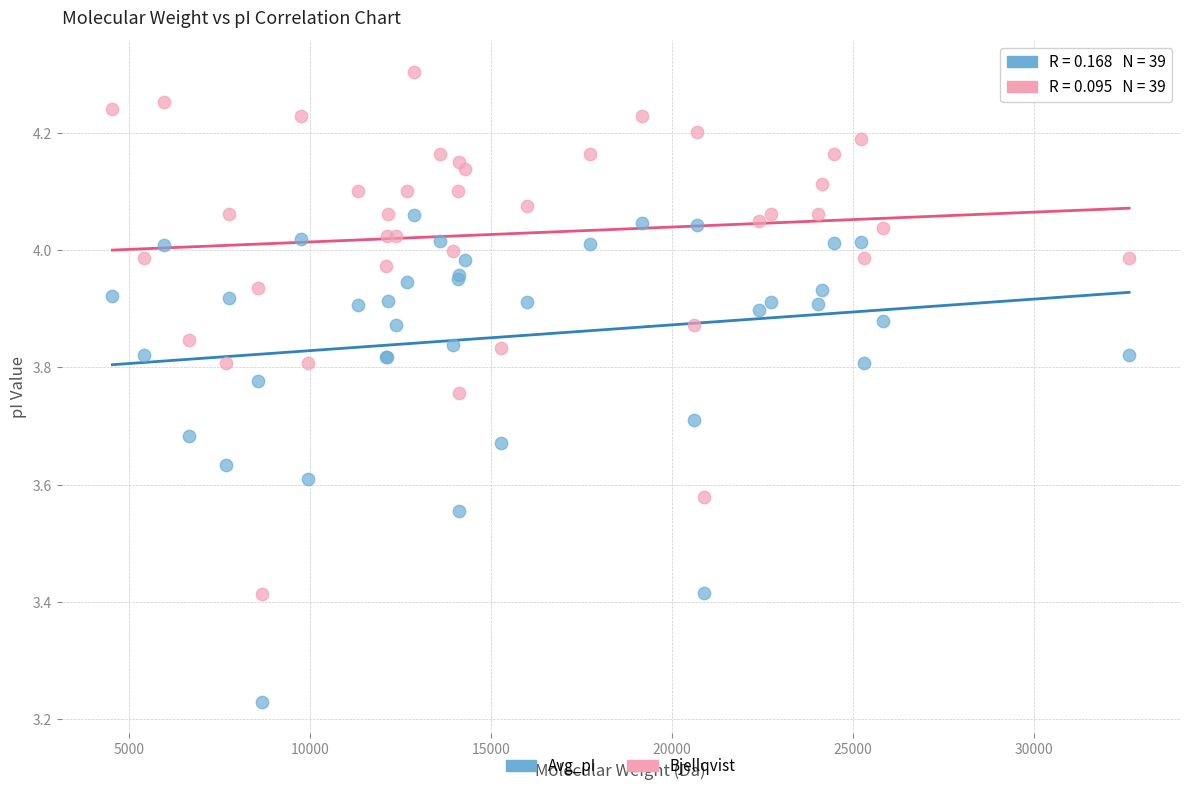

Which series reaches the maximum Y coordinate?

Bjellqvist